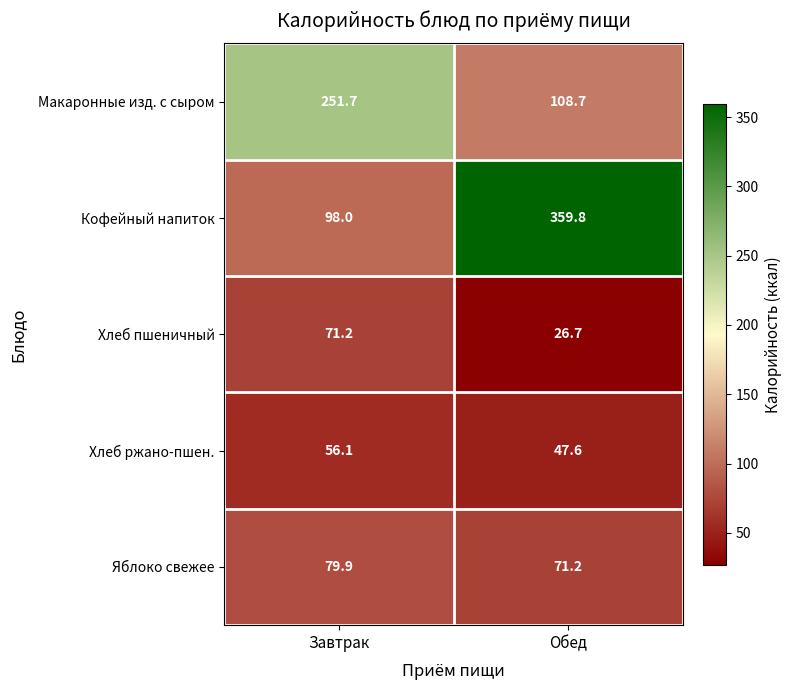

How many data points in Хлеб ржано-пшен. are above 56?

1